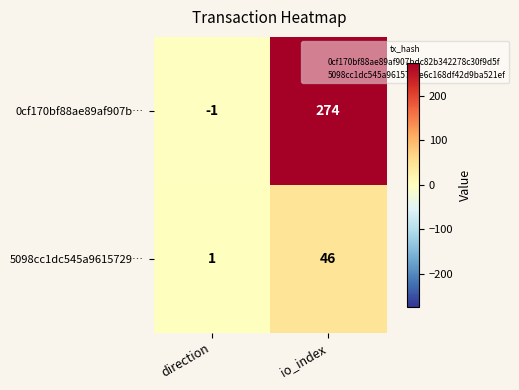

Which series has the largest range (max minus min)?

0cf170bf88ae89af907b…